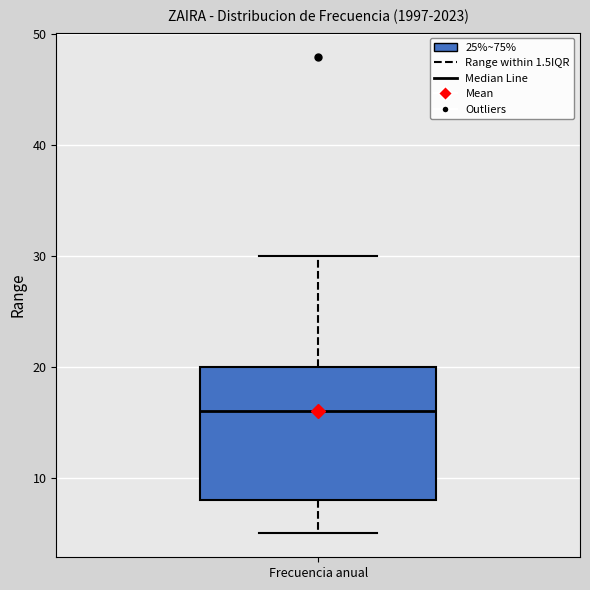

Read this box plot against the y-axis: the position of the median line, the range covered by the box, and the ends of both whiskers. The values are not printed on the chart, so give them approximately, as read against the axis.

median 16, box 8 to 20, whiskers 5 to 30